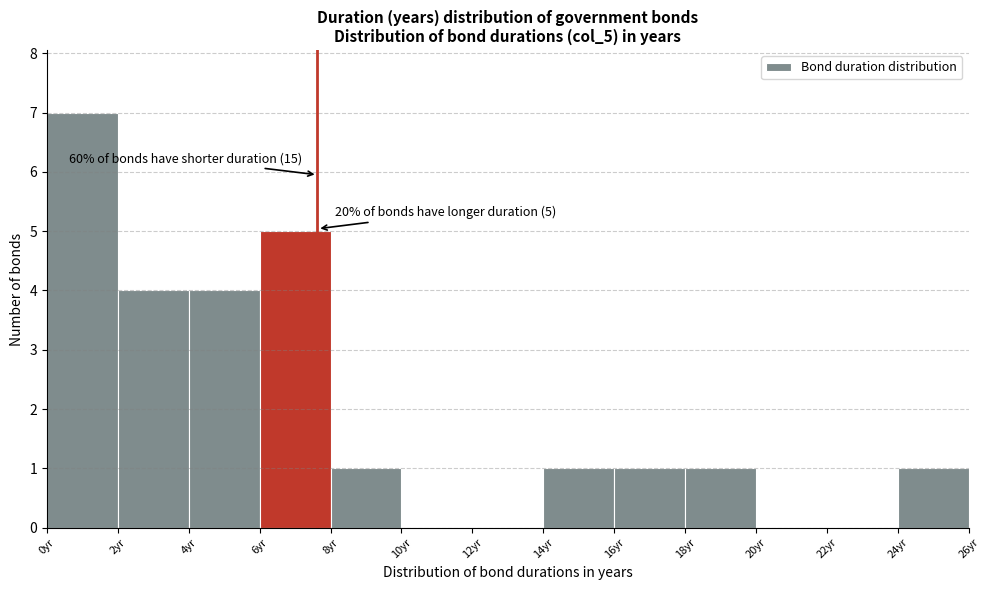

Which range on the x-axis has the tallest bar?

0 to 2